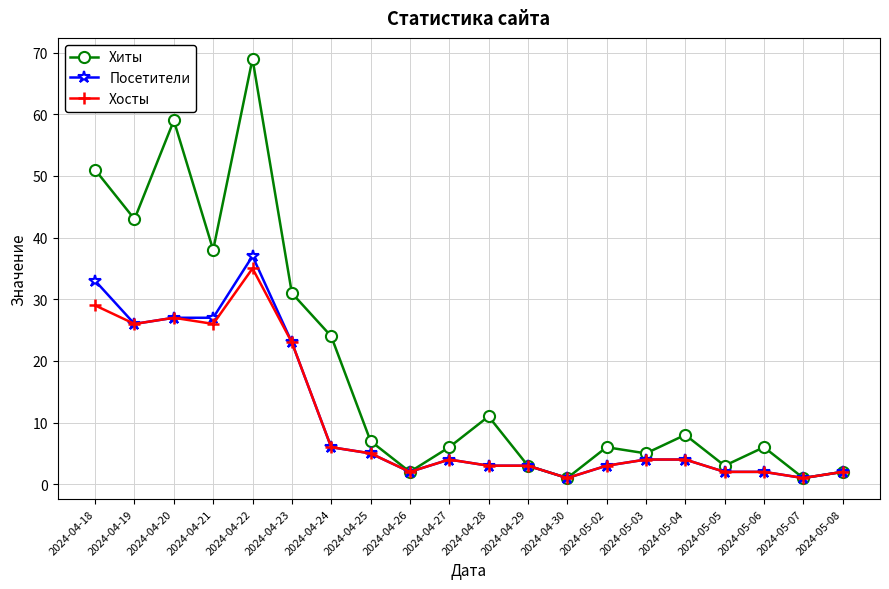

What is the difference between the maximum and minimum values in the Хосты series?

34